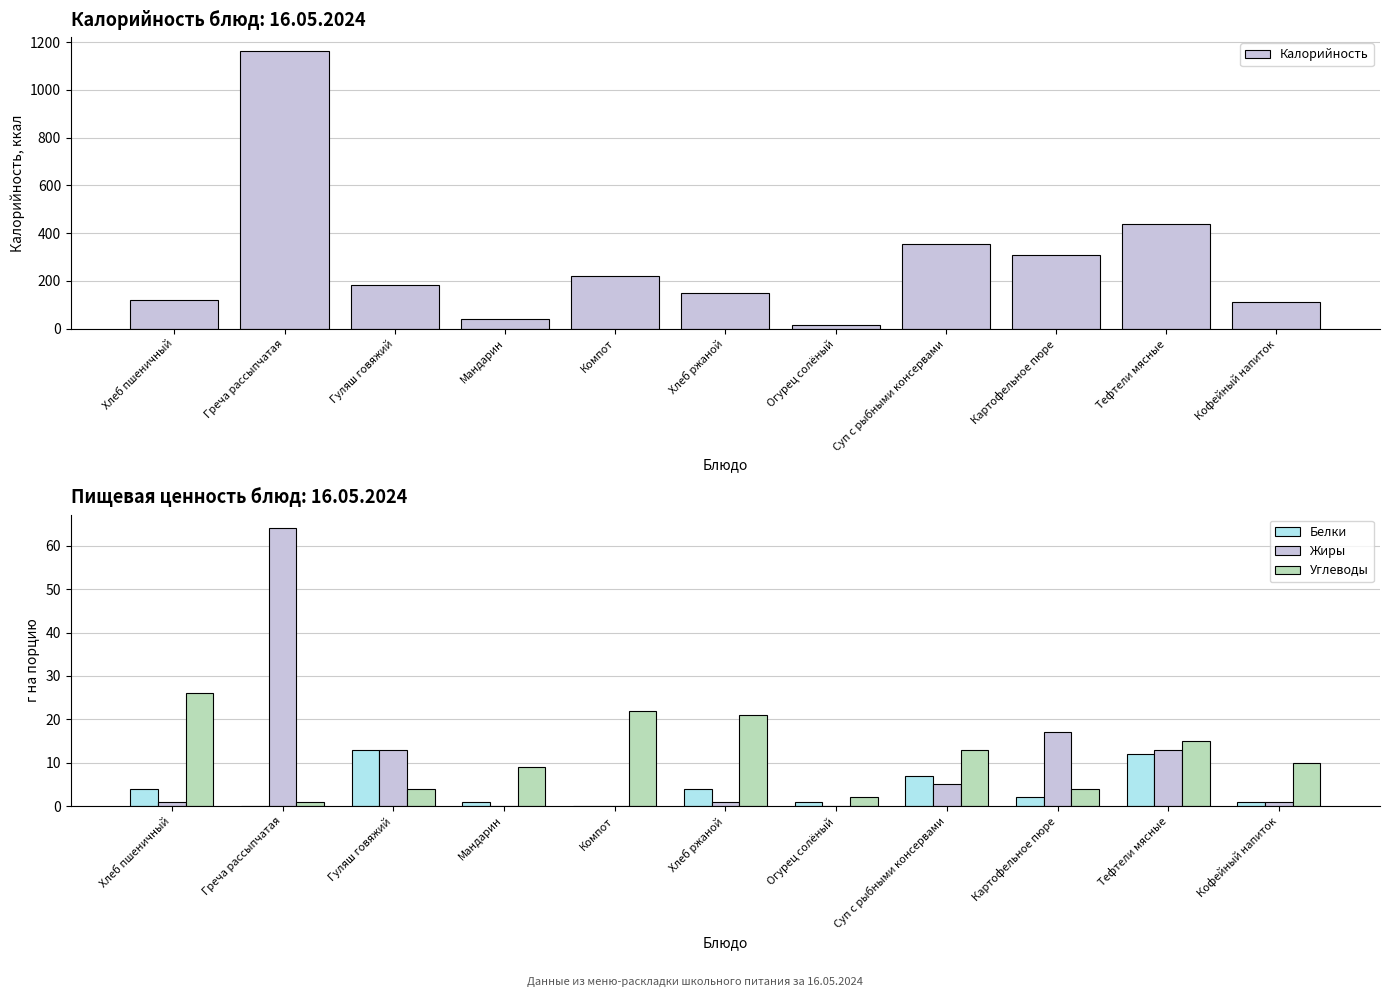

How many data points in Калорийность are above 182?

5